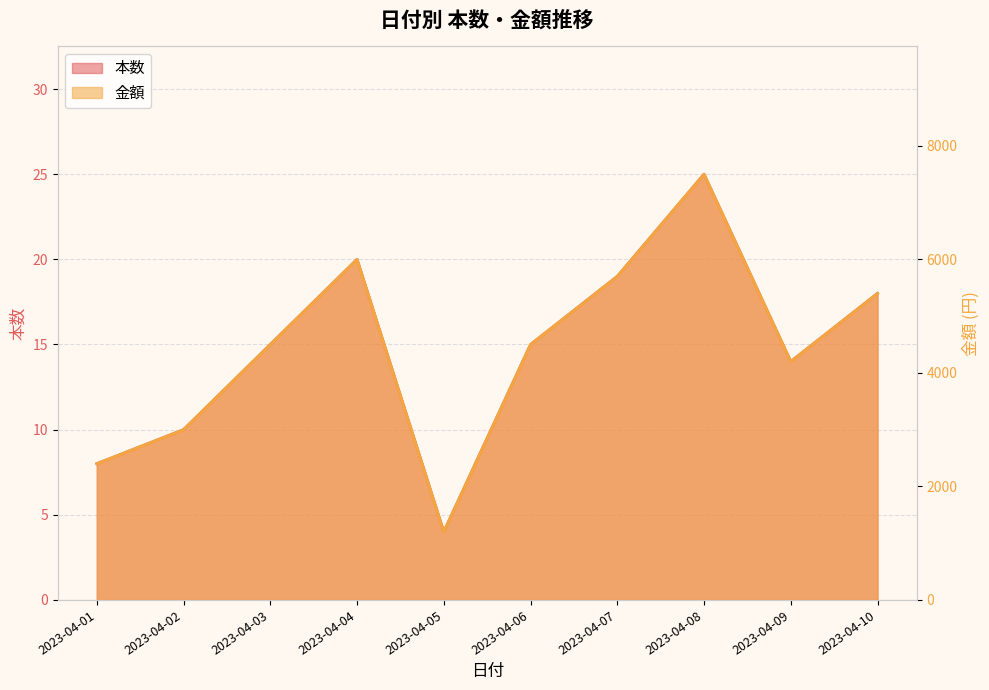

At which label does 金額 first exceed 4500?

2023-04-04